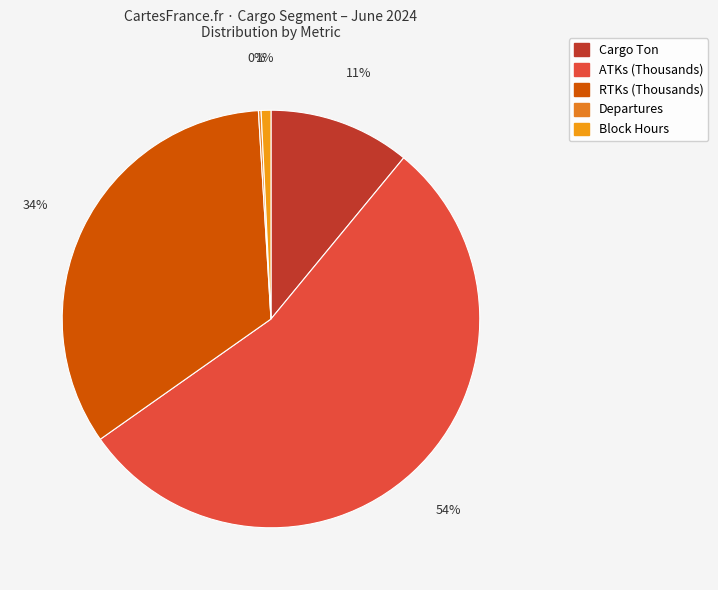

Which category has the biggest portion of the pie?

ATKs (Thousands)